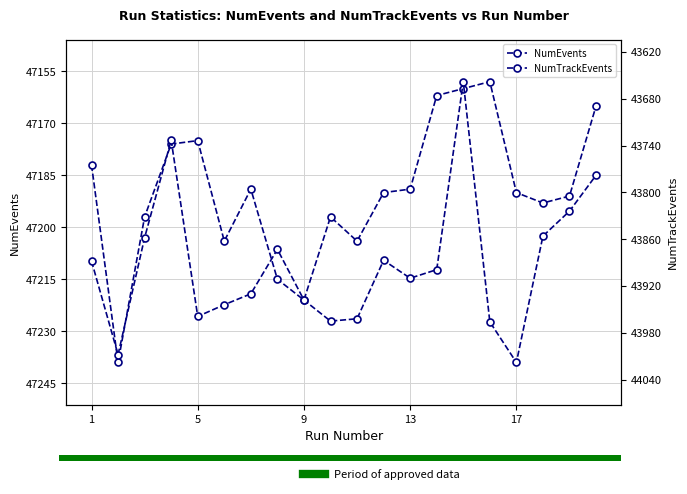

What is the minimum value shown in the chart?

43658